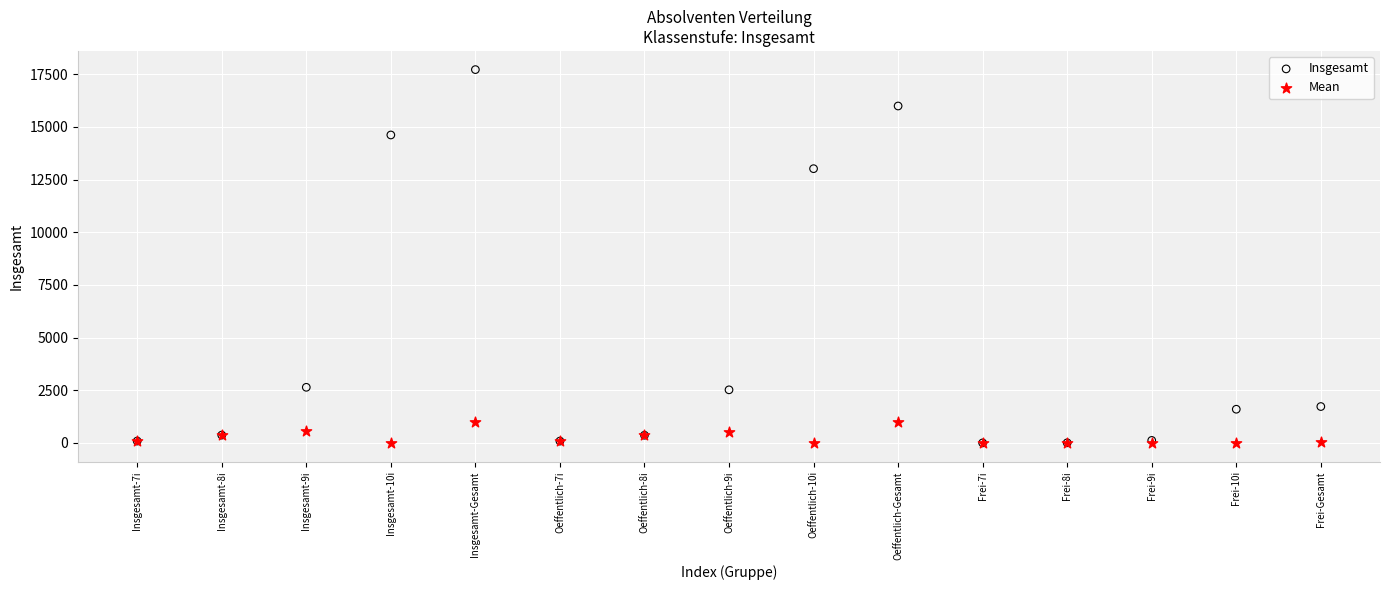

Which series contains the highest Y value?

Insgesamt